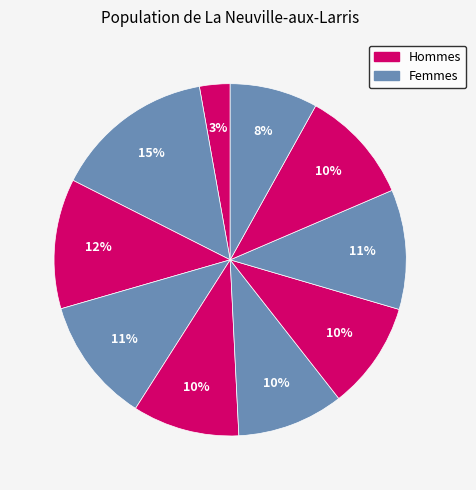

What is the largest slice in the pie chart?

pct15